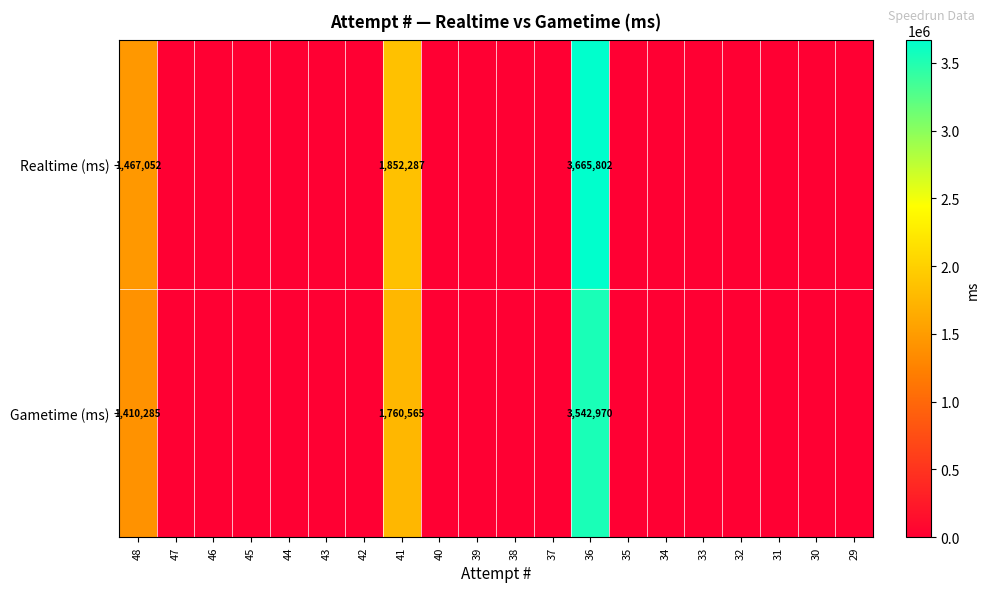

Which category has the highest value across all series?

36